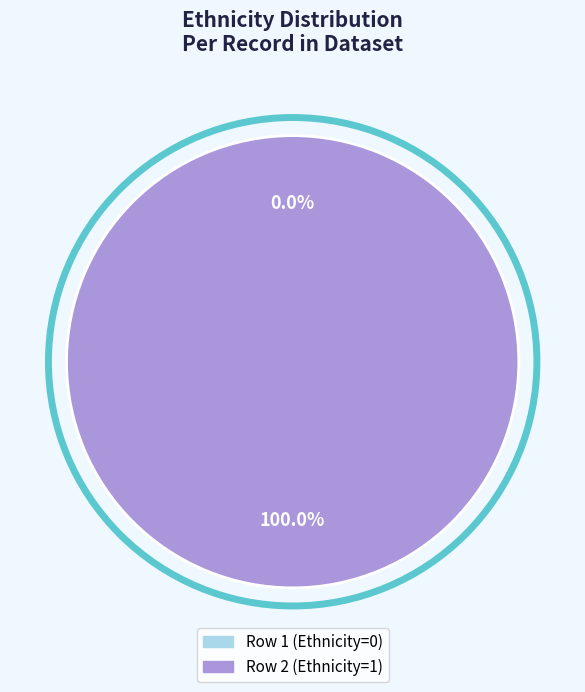

Is 1 the majority of the pie?

No